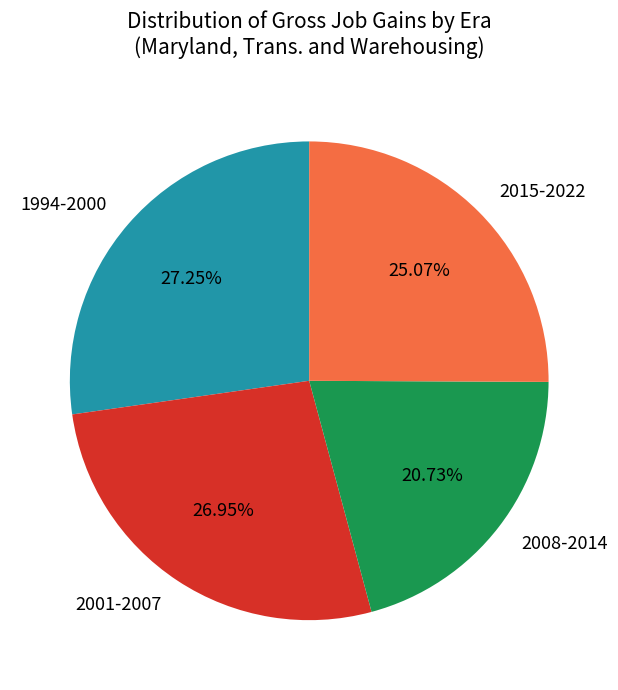

To the nearest percent, what is the difference between the largest and smallest slice percentages?

7%